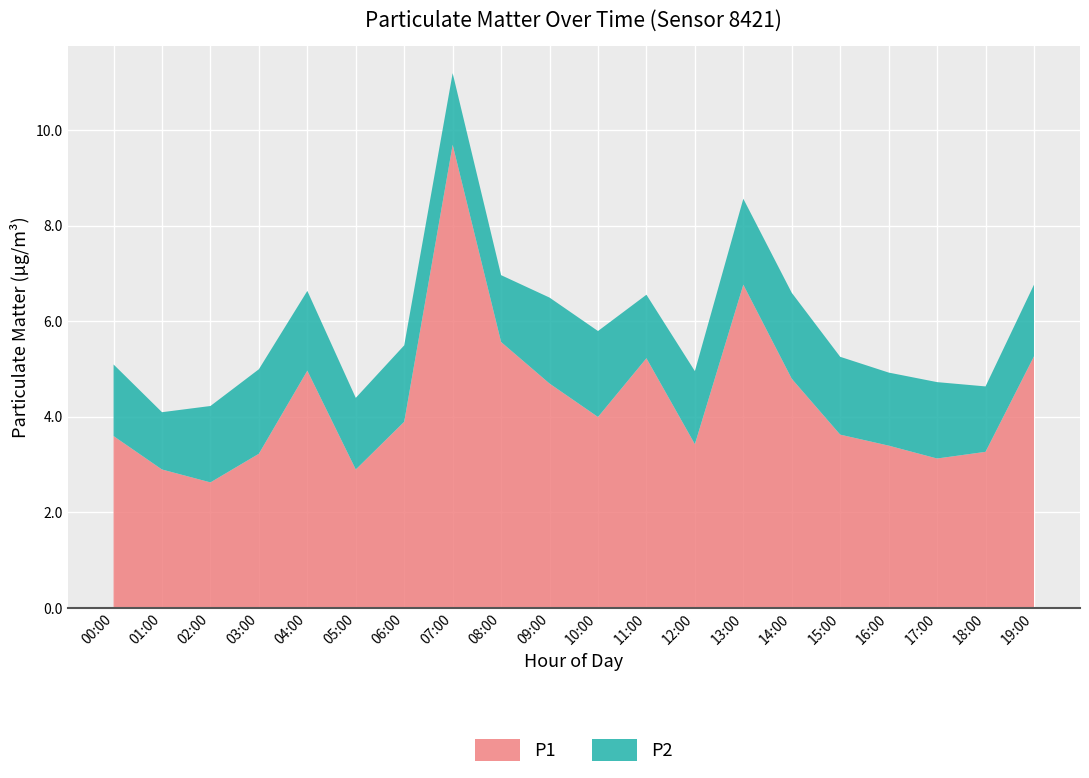

Reading left to right, what are all the values shown in this chart?

P1: 3.6	2.9	2.6	3.2	5.0	2.9	3.9	9.7	5.6	4.7	4.0	5.2	3.4	6.8	4.8	3.6	3.4	3.1	3.3	5.3
P2: 1.5	1.2	1.6	1.8	1.7	1.5	1.6	1.5	1.4	1.8	1.8	1.3	1.5	1.8	1.8	1.6	1.5	1.6	1.4	1.5